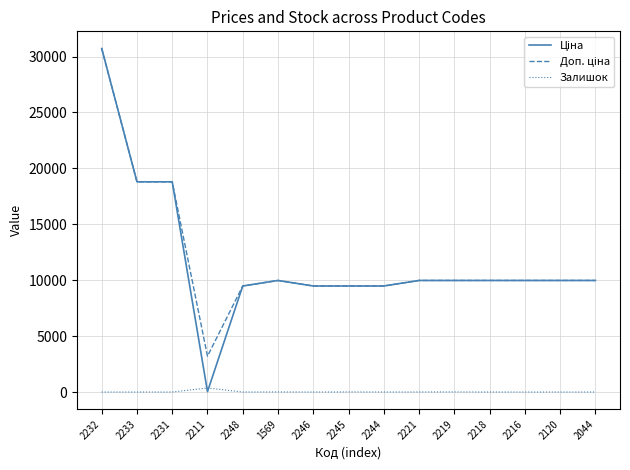

At which category is the sum across all series the highest?

2232